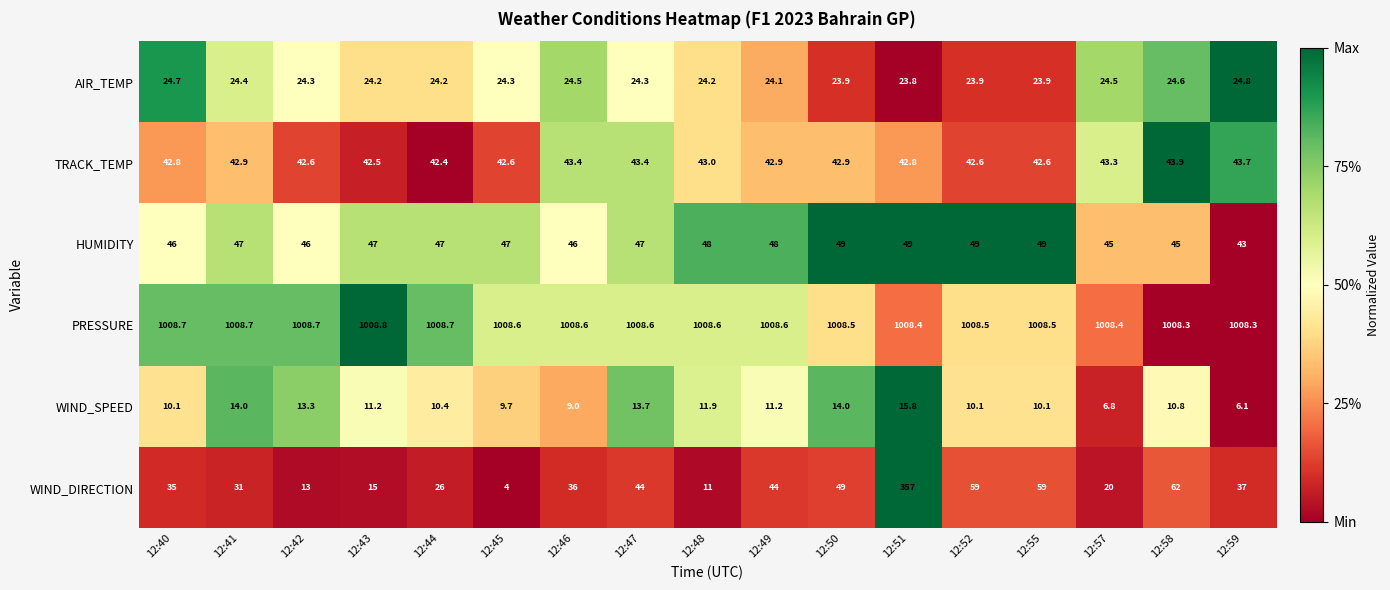

What is the total value across all series at 12:46?

1167.5